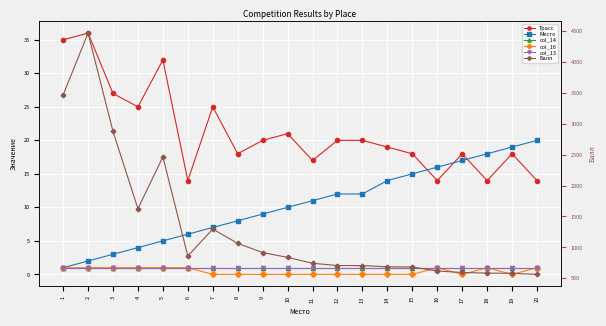

The col_14 series shows 1.0 at 2. True or false?

True